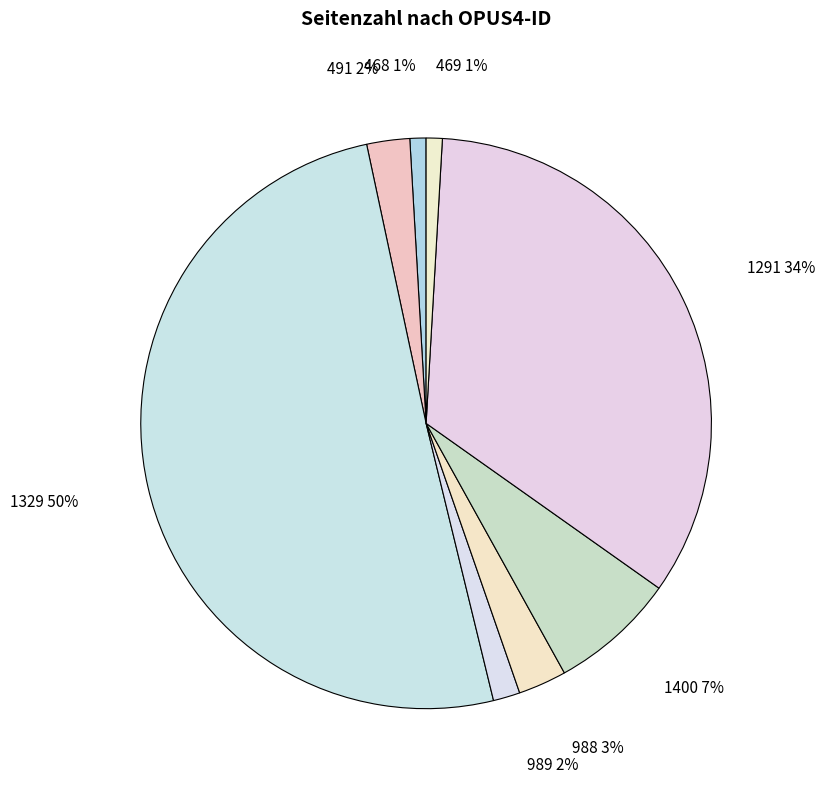

Combined, do 491 and 989 account for over 50%?

No